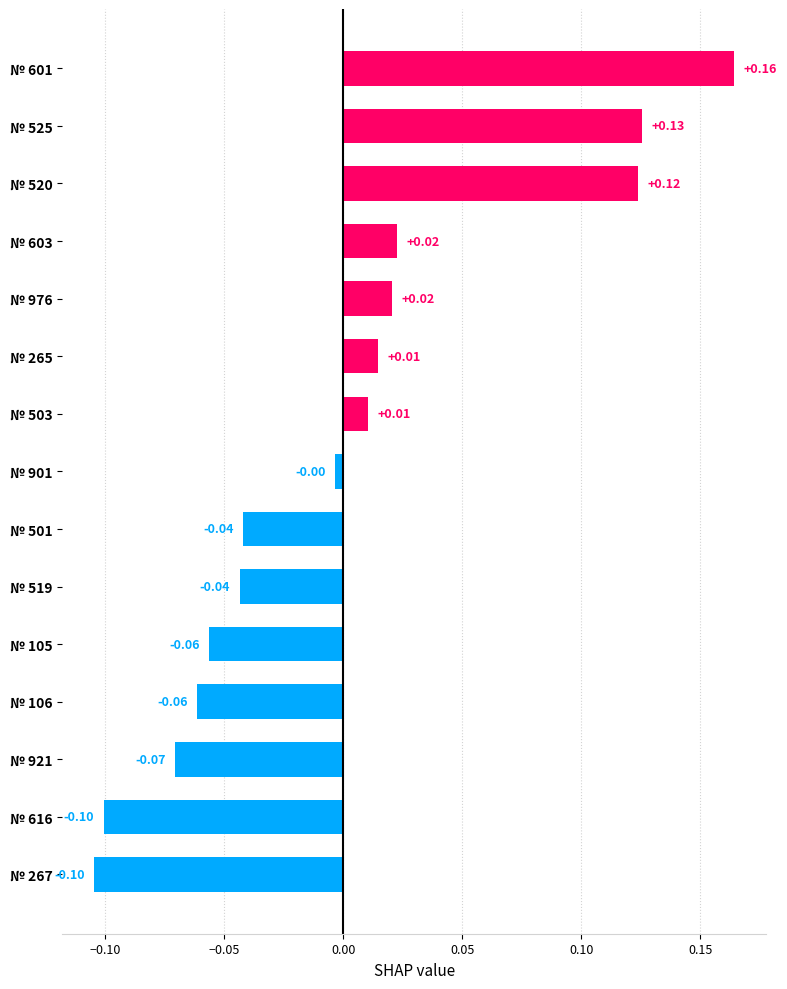

Are the bars horizontal?

Yes